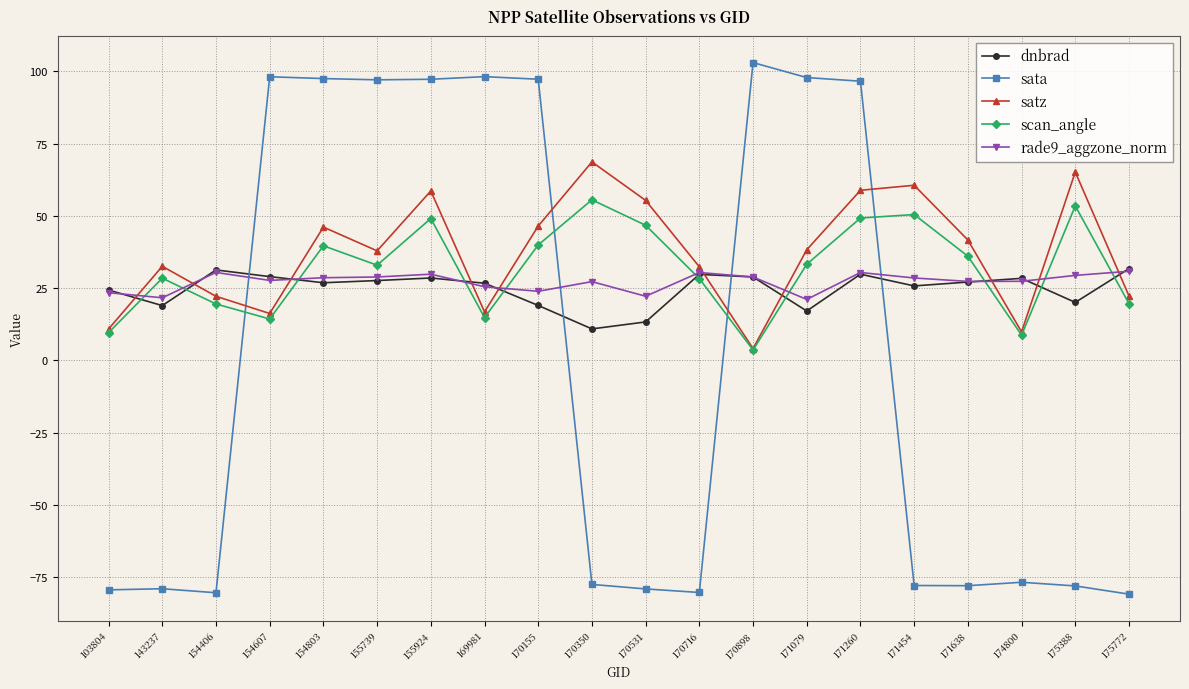

Is it true that dnbrad equals 7.2 at 103804?

False